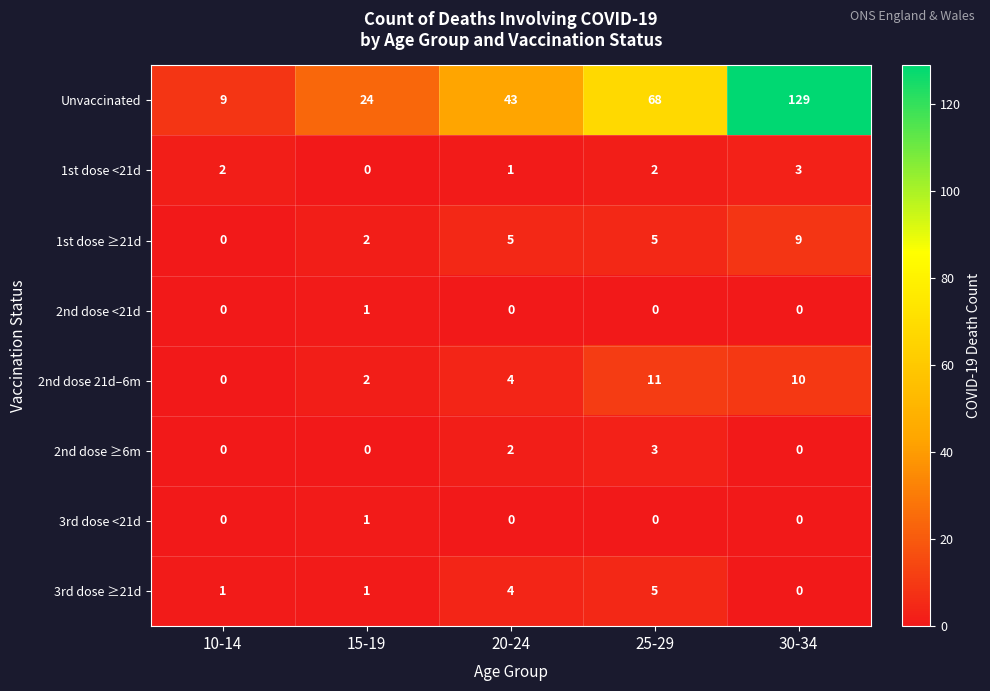

Which series has the widest spread of values?

Unvaccinated